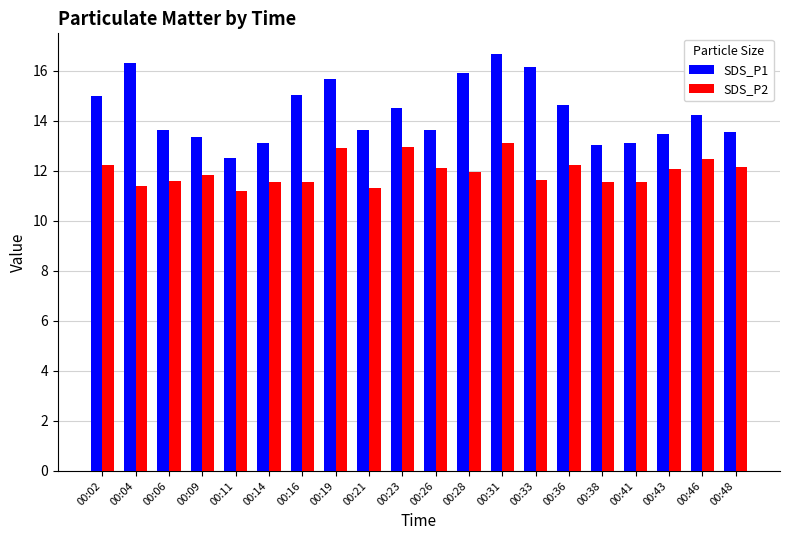

Is it true that SDS_P1 equals 16.7 at 00:31?

True